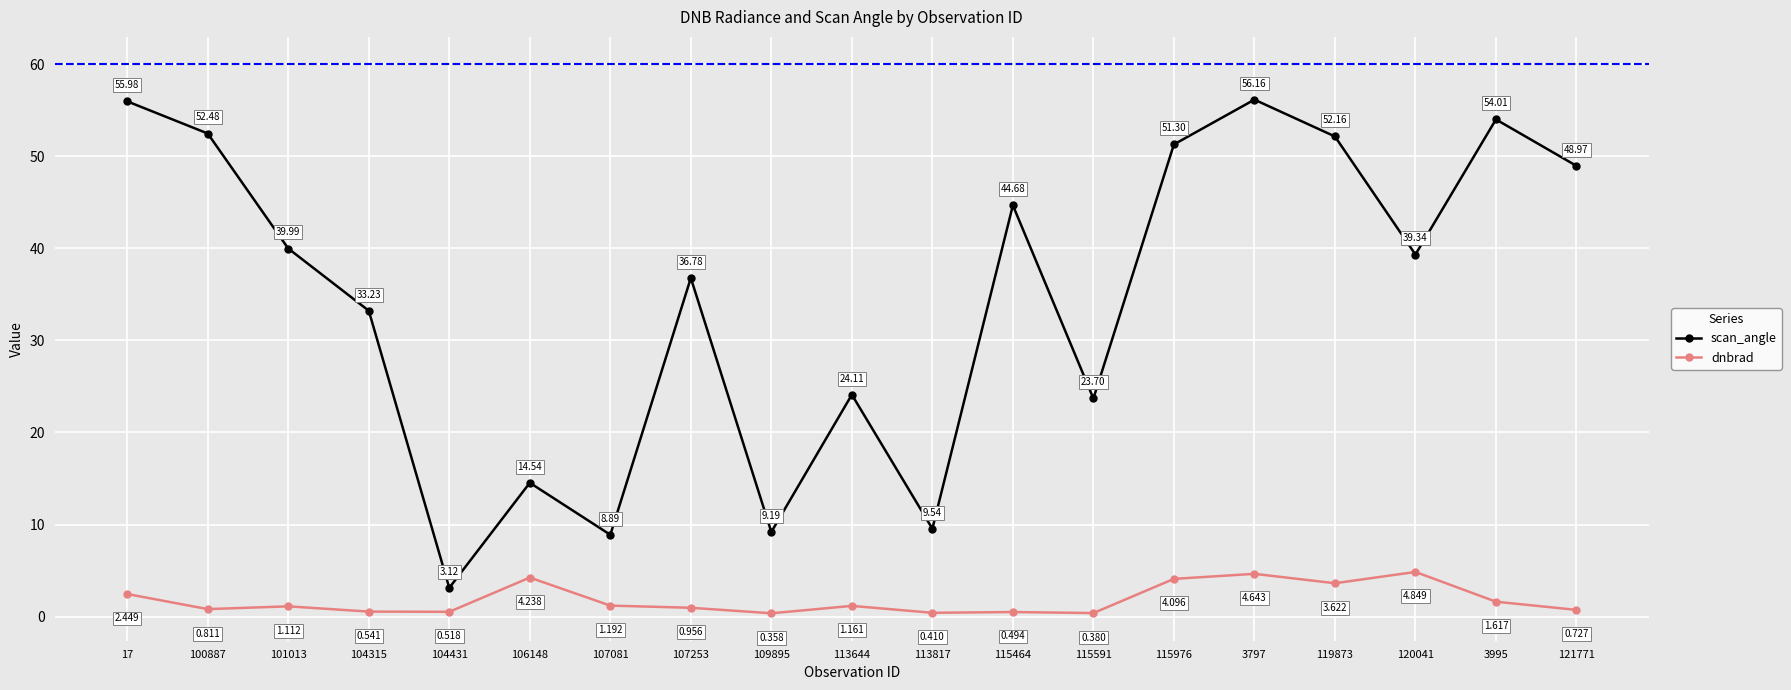

What is the highest value of the scan_angle series?

56.2